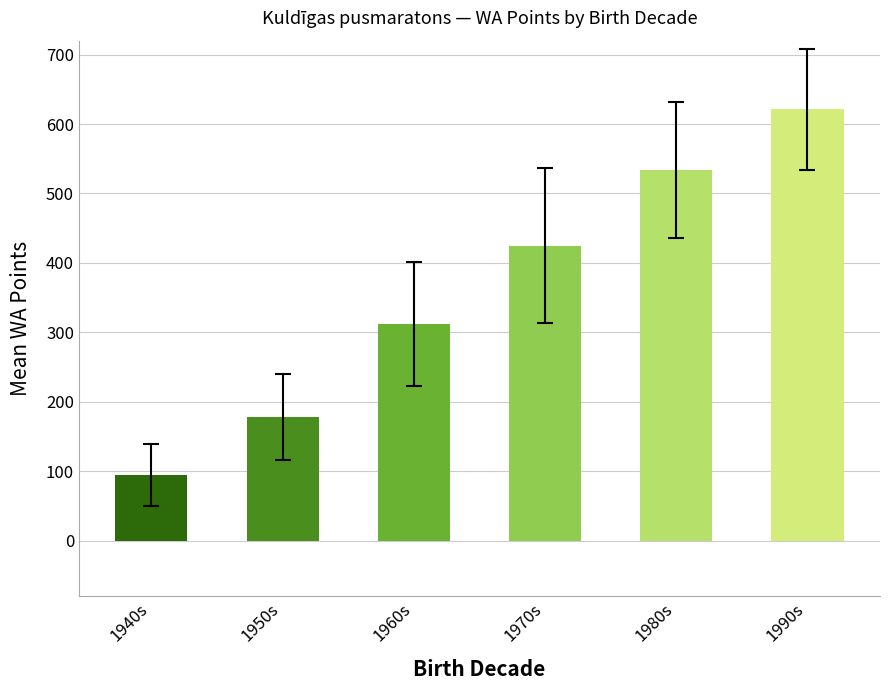

Reading left to right, extract all data points from this chart.

95	178	312	425	534	621